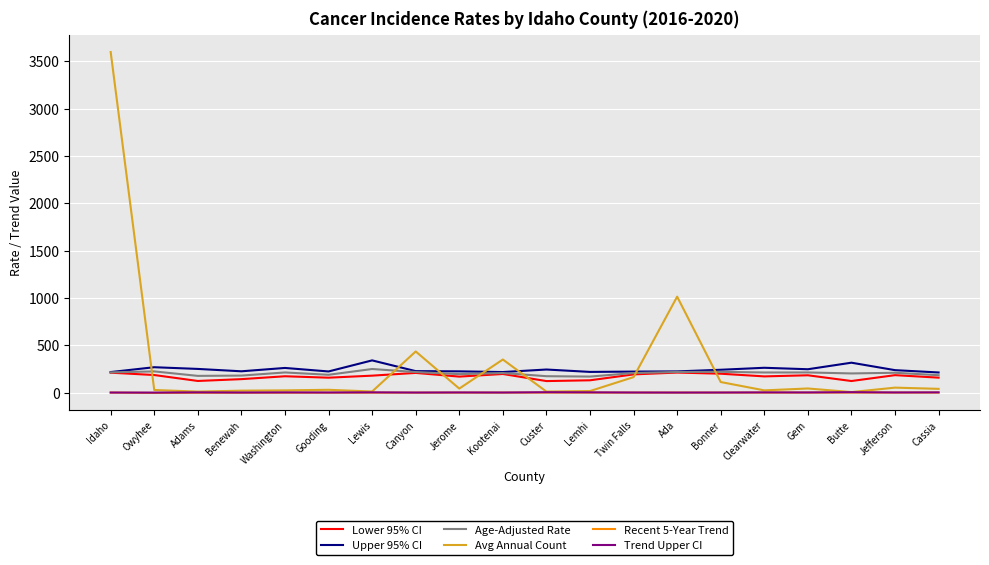

What is the approximate value of Upper 95% CI at Custer?

243.3